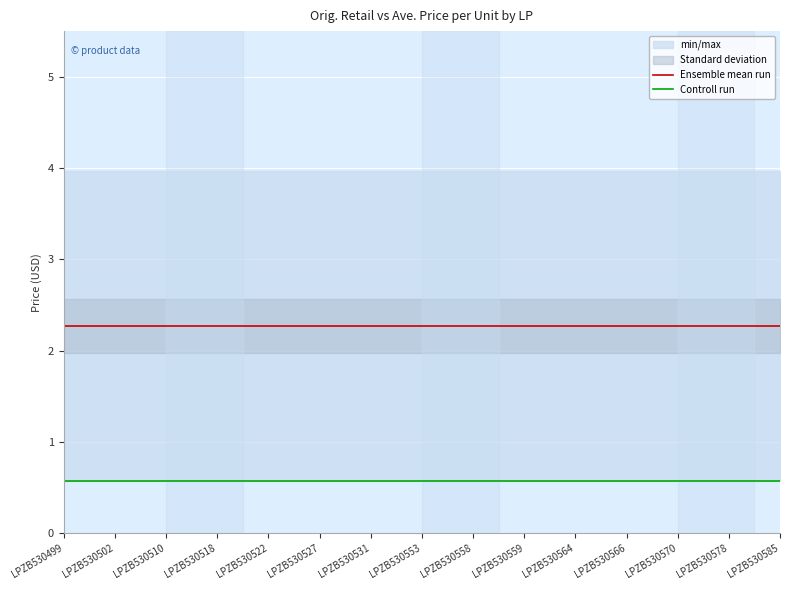

Rank the series at LPZB530553 from highest to lowest value.

Ensemble mean run, Controll run